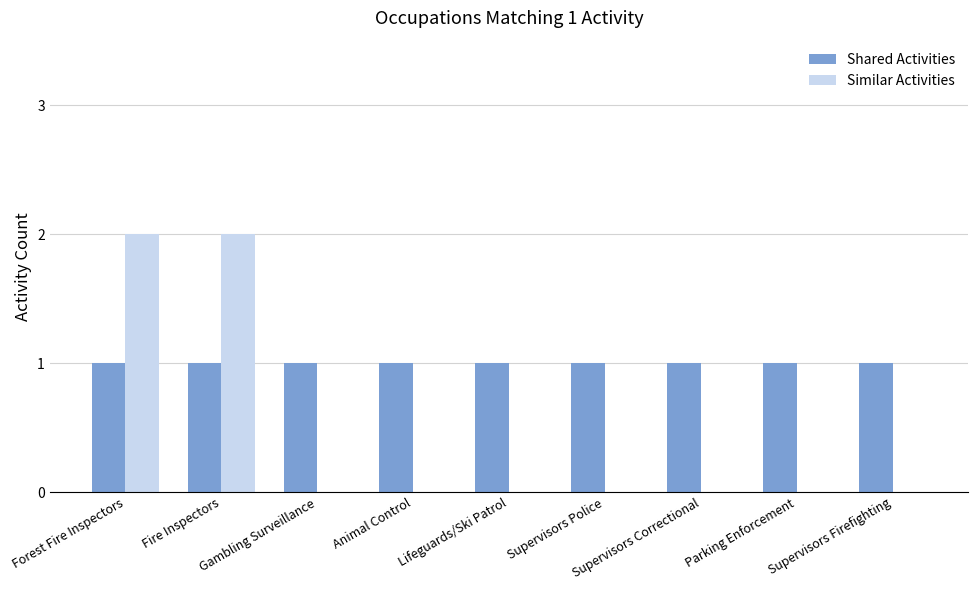

Reading left to right, extract all data points from this chart.

Shared Activities: 1	1	1	1	1	1	1	1	1
Similar Activities: 2	2	0	0	0	0	0	0	0